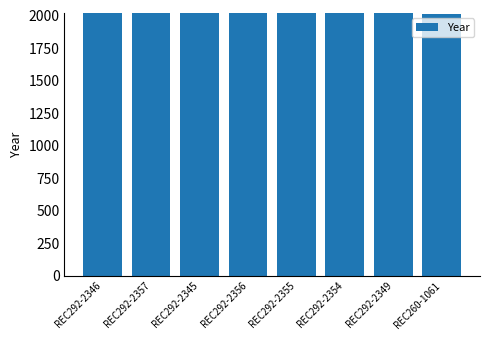

Are the bars grouped side by side (vs. stacked)?

No